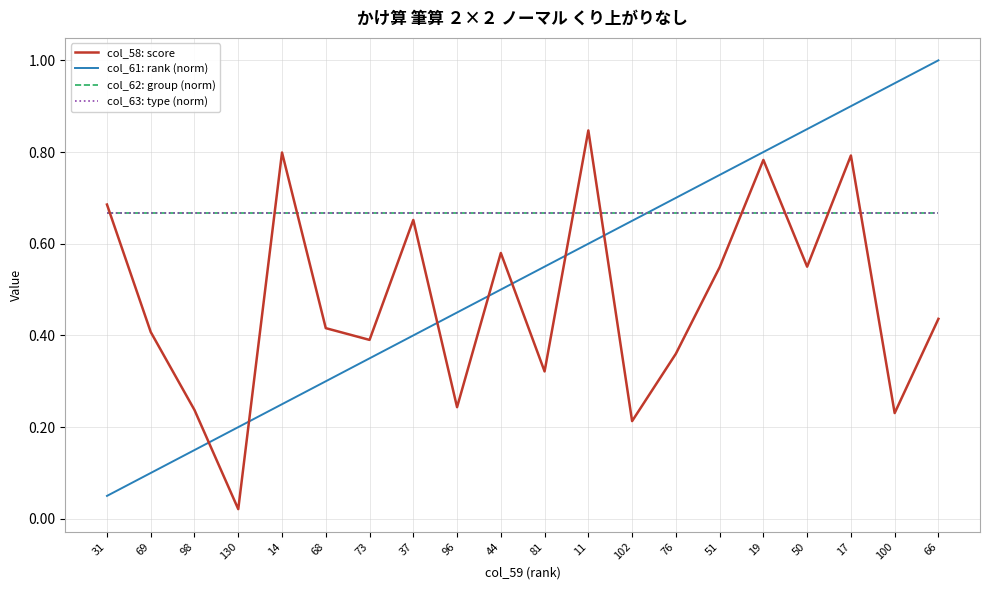

Is this an area chart (filled region under the line)?

No